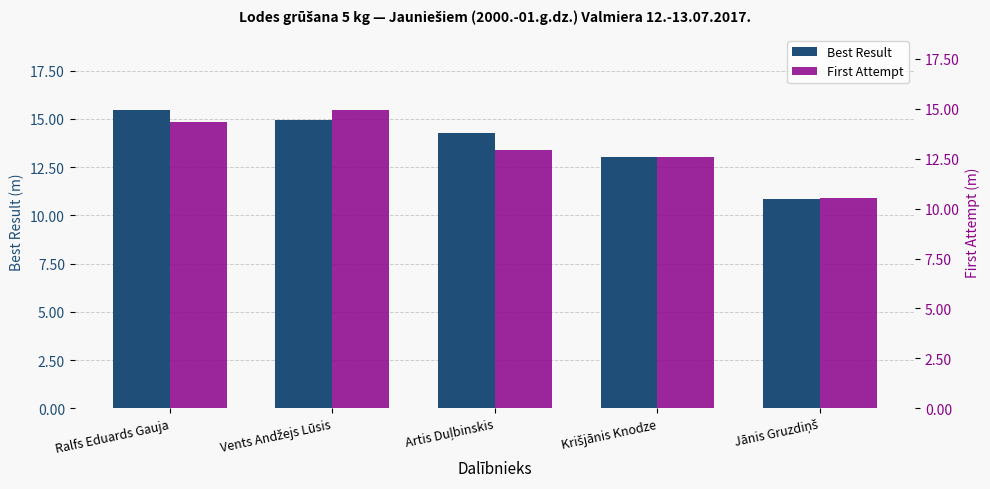

Rank the series at Vents Andžejs Lūsis from highest to lowest value.

Best Result, First Attempt